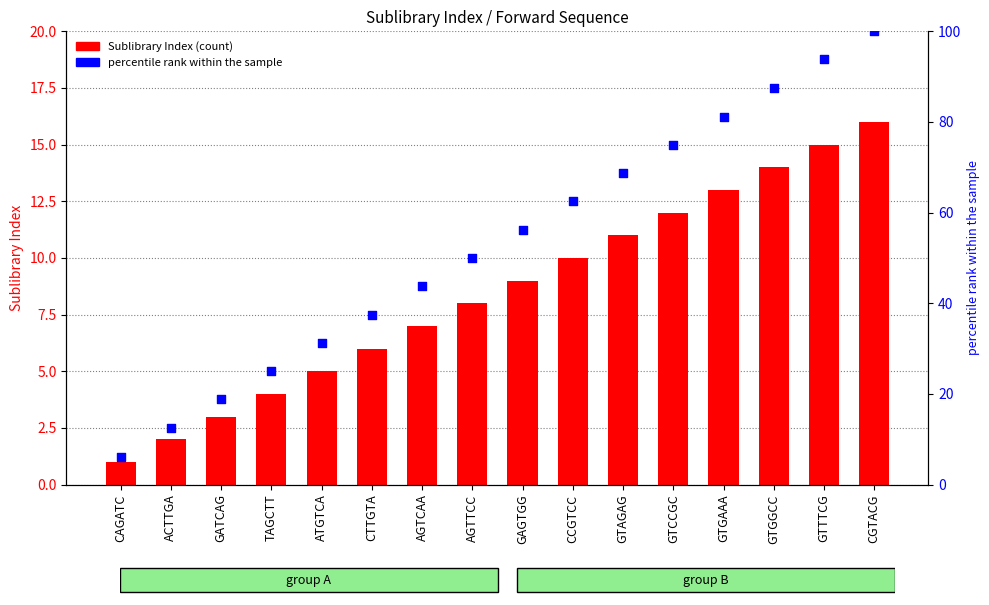

What are all the series names shown in the legend?

Sublibrary Index, percentile rank within the sample